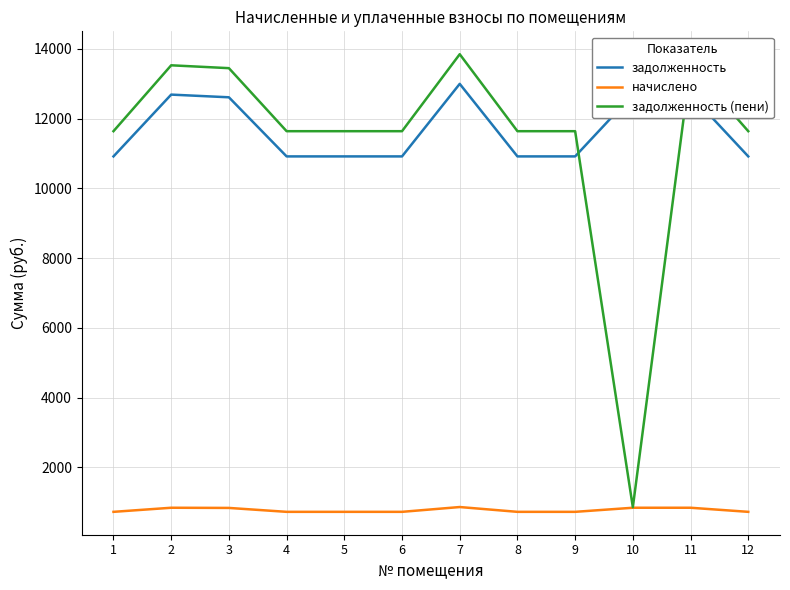

True or false: задолженность and начислено cross at least once.

False